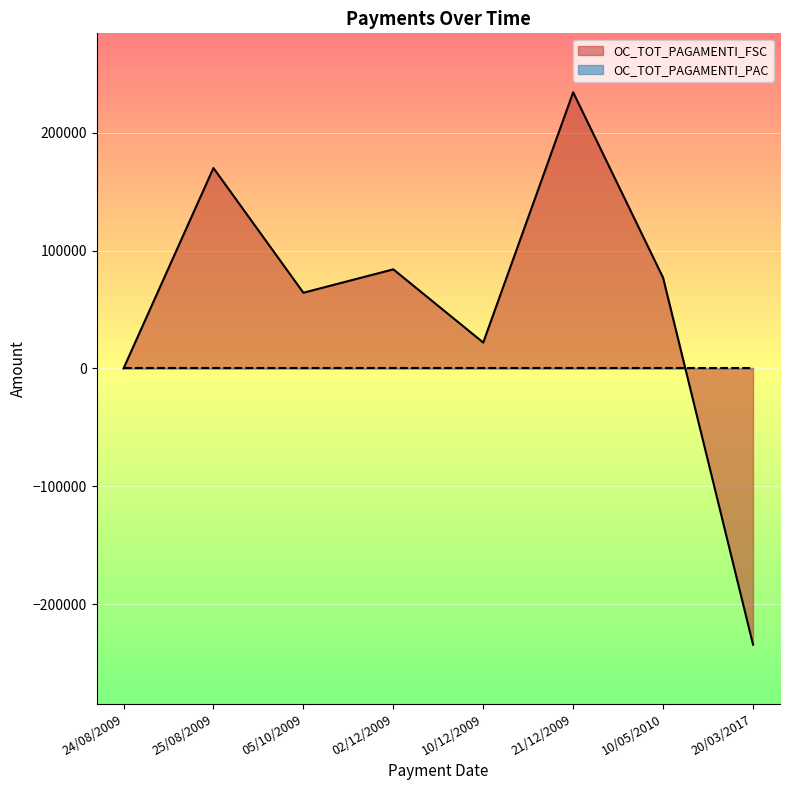

How many values are below zero?

1